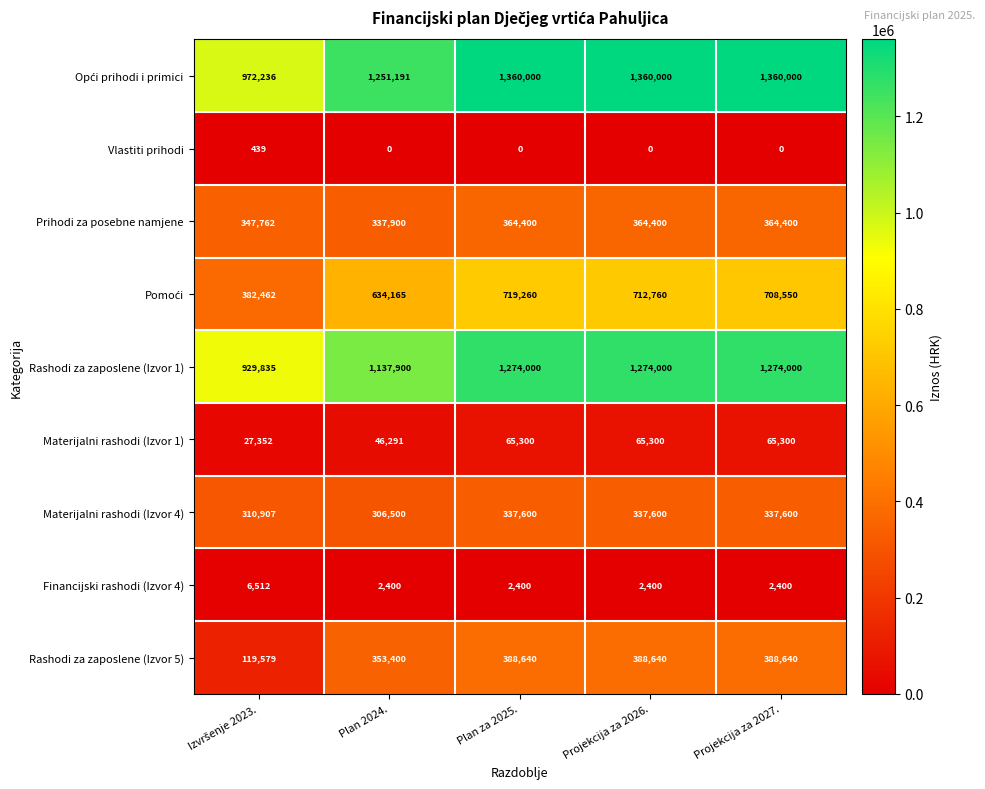

What is the difference between the maximum and minimum values in the Financijski rashodi (Izvor 4) series?

4112